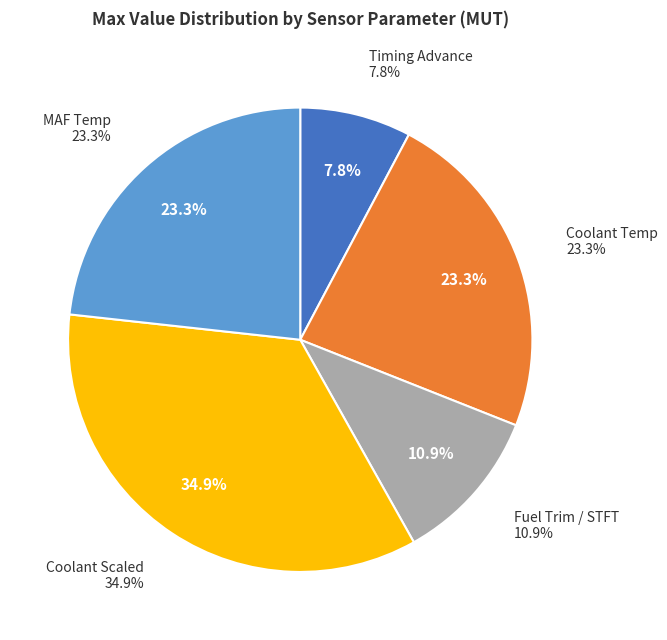

Does STFT represent more than half of the total?

No